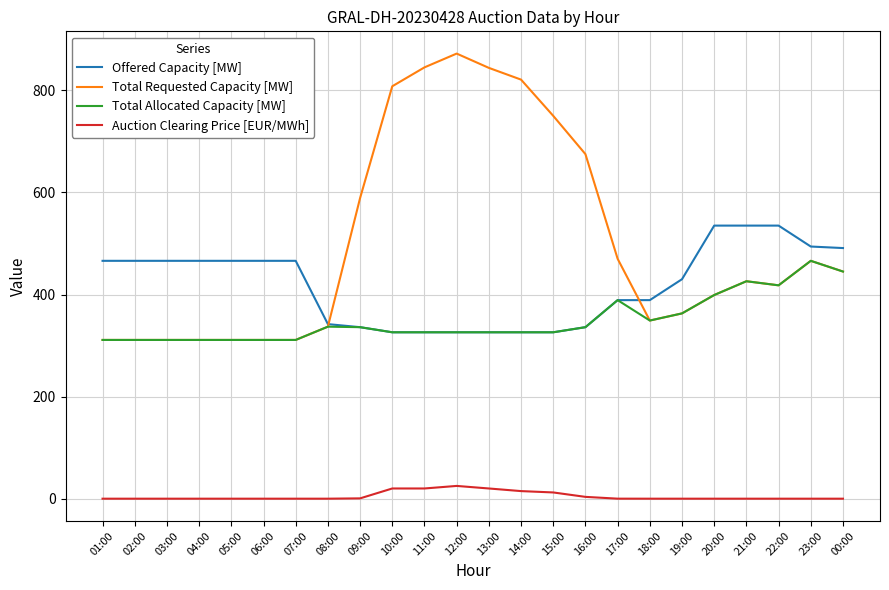

True or false: Total Allocated Capacity [MW] and Auction Clearing Price [EUR/MWh] cross at least once.

False